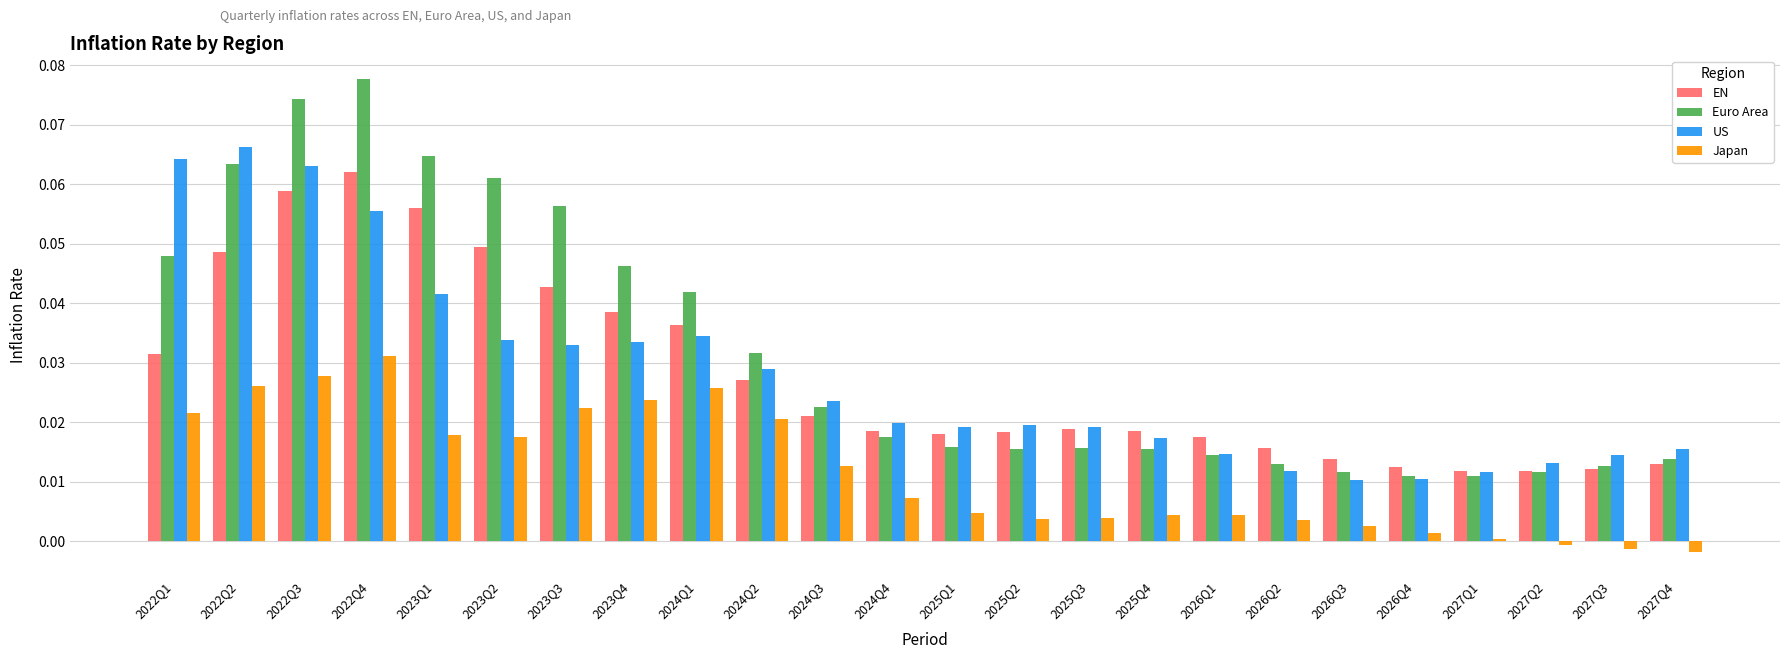

At which label does US reach its peak?

2022Q2